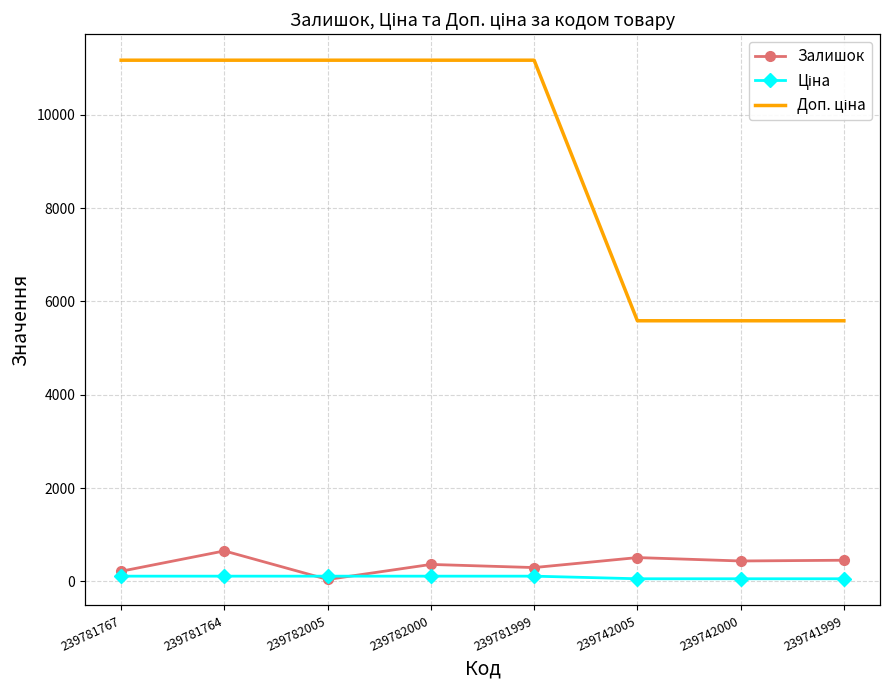

What are all the series names shown in the legend?

Залишок, Ціна, Доп. ціна